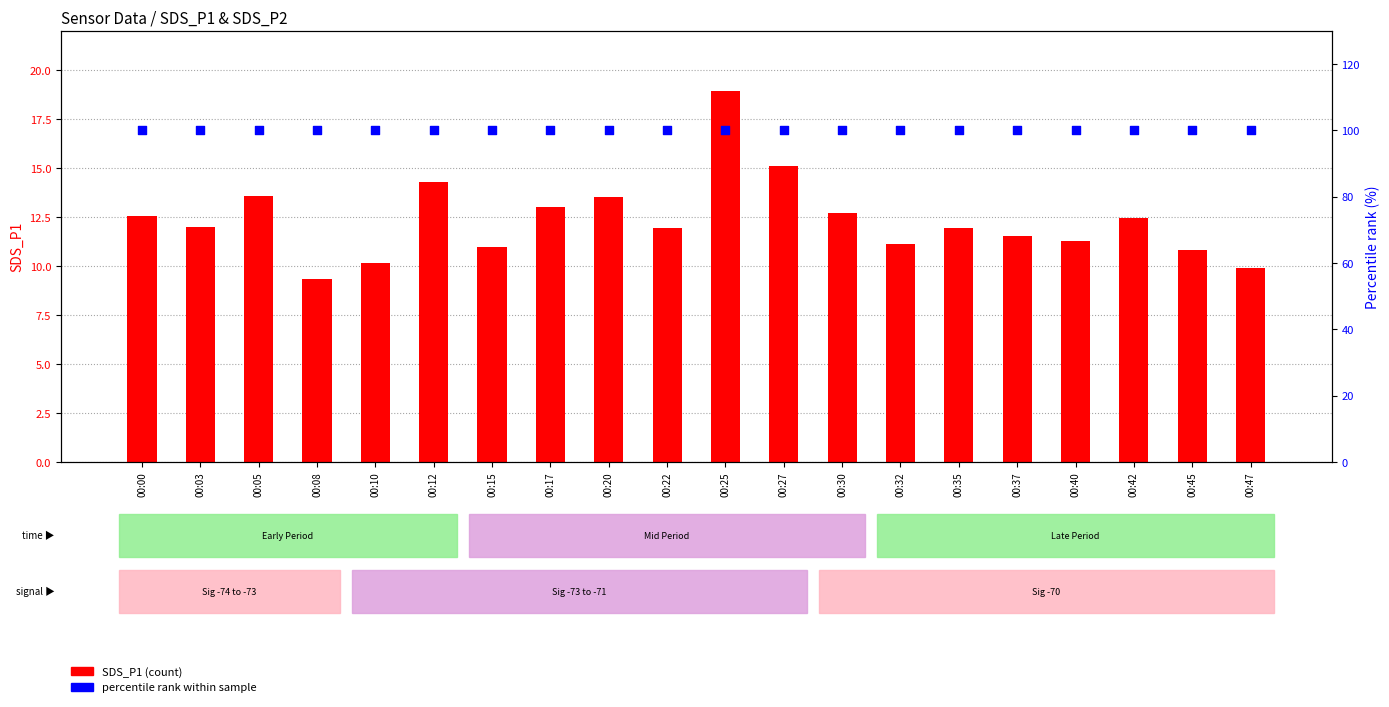

Which series contains the highest Y value?

percentile rank